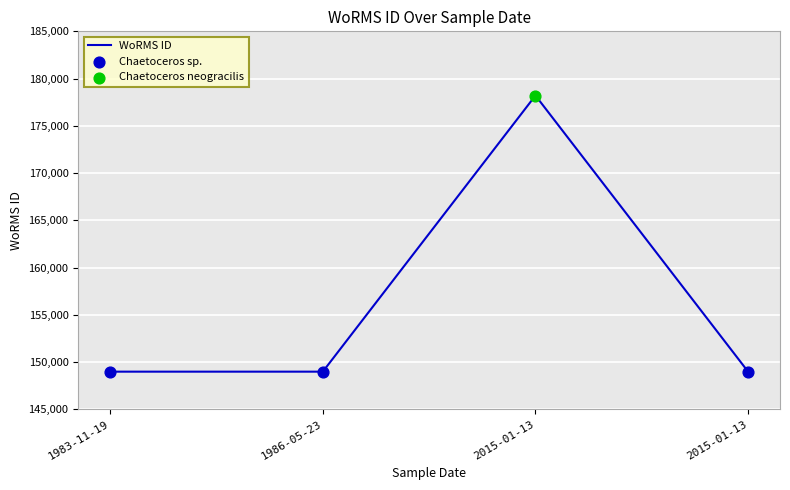

Approximately how many times larger is the value at 1986-05-23 compared to 2015-01-13?

0.8